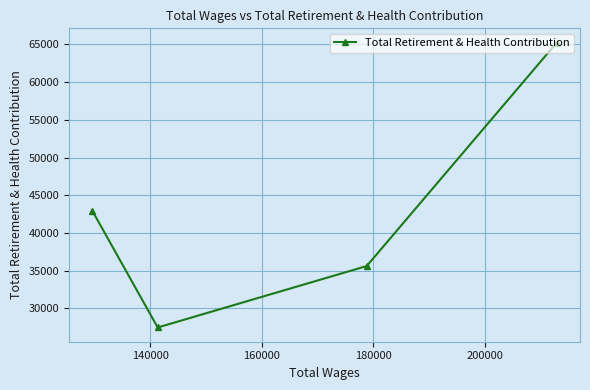

What is the smallest value displayed?

27465